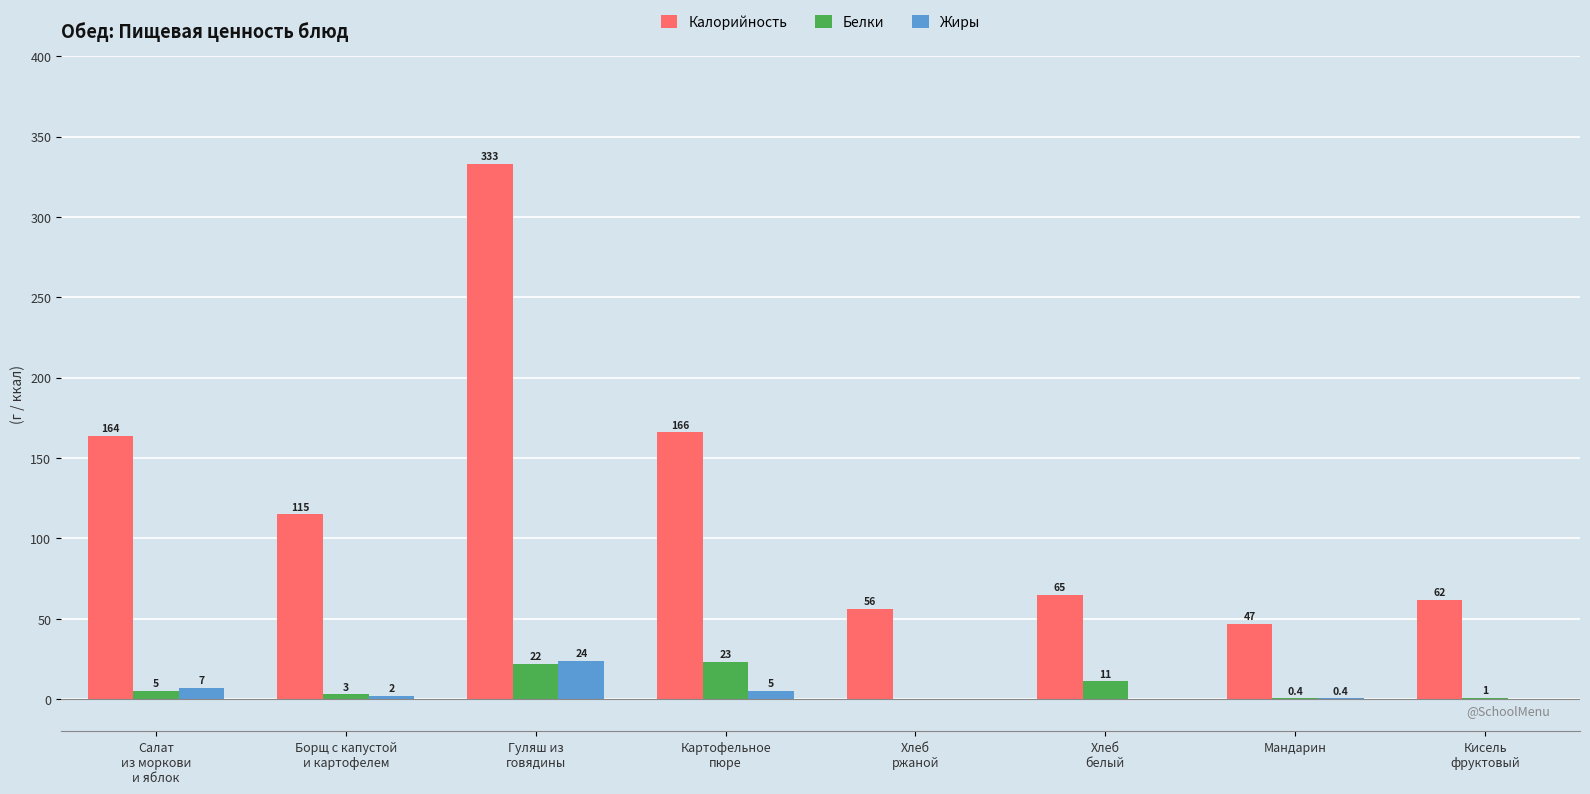

True or false: Калорийность has a value of 38.3 at Борщ с капустой
и картофелем.

False